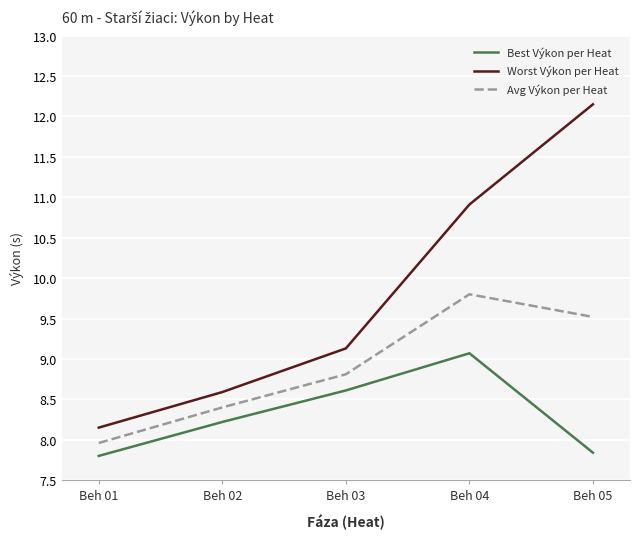

Where does the Worst Výkon per Heat series first go above 9?

Beh 03